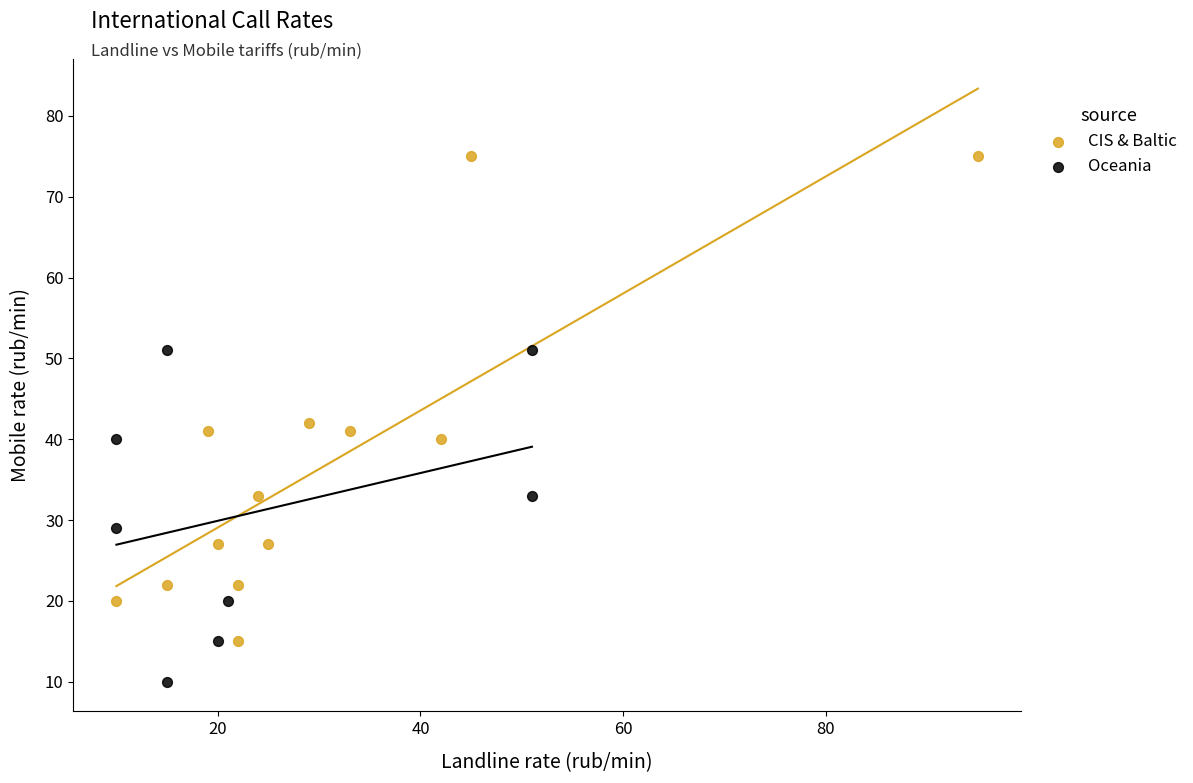

Which series contains the lowest Y value?

Oceania